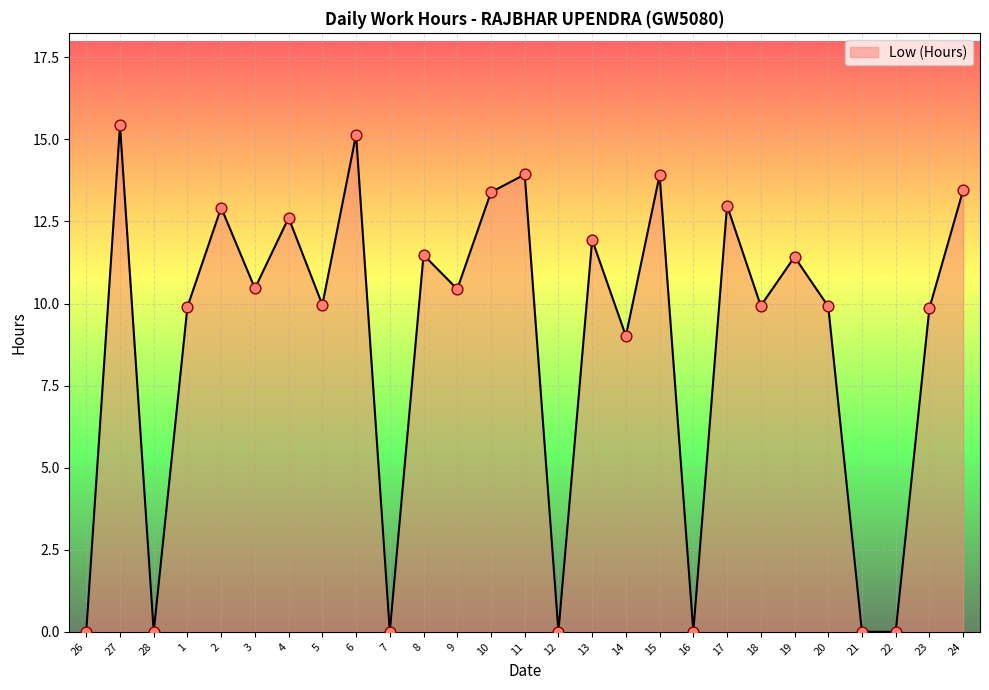

Between 28 and 9, which is larger?

9